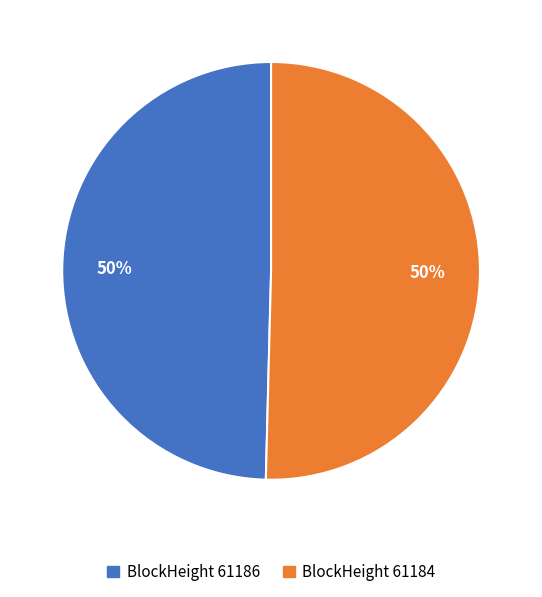

To the nearest percent, what is the average slice percentage?

50%